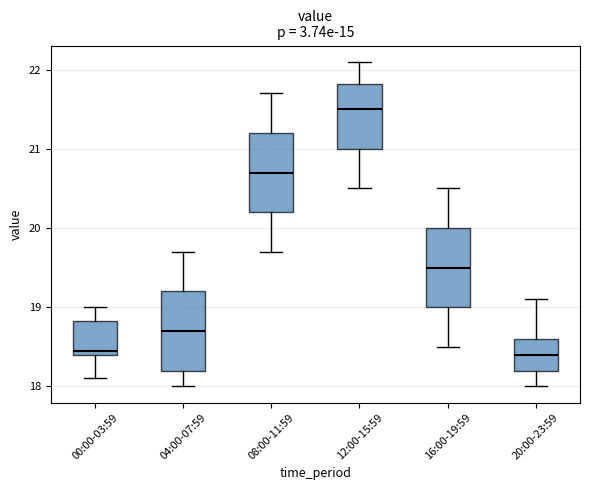

Reading left to right, read every box against the y-axis: the position of its median line, the range the box covers, and the ends of its whiskers. The values are not printed on the chart, so give them approximately, as read against the axis.

00:00-03:59: median 18.5, box 18.4 to 18.8, whiskers 18.1 to 19.0
04:00-07:59: median 18.7, box 18.2 to 19.2, whiskers 18.0 to 19.7
08:00-11:59: median 20.7, box 20.2 to 21.2, whiskers 19.7 to 21.7
12:00-15:59: median 21.5, box 21.0 to 21.8, whiskers 20.5 to 22.1
16:00-19:59: median 19.5, box 19.0 to 20.0, whiskers 18.5 to 20.5
20:00-23:59: median 18.4, box 18.2 to 18.6, whiskers 18.0 to 19.1